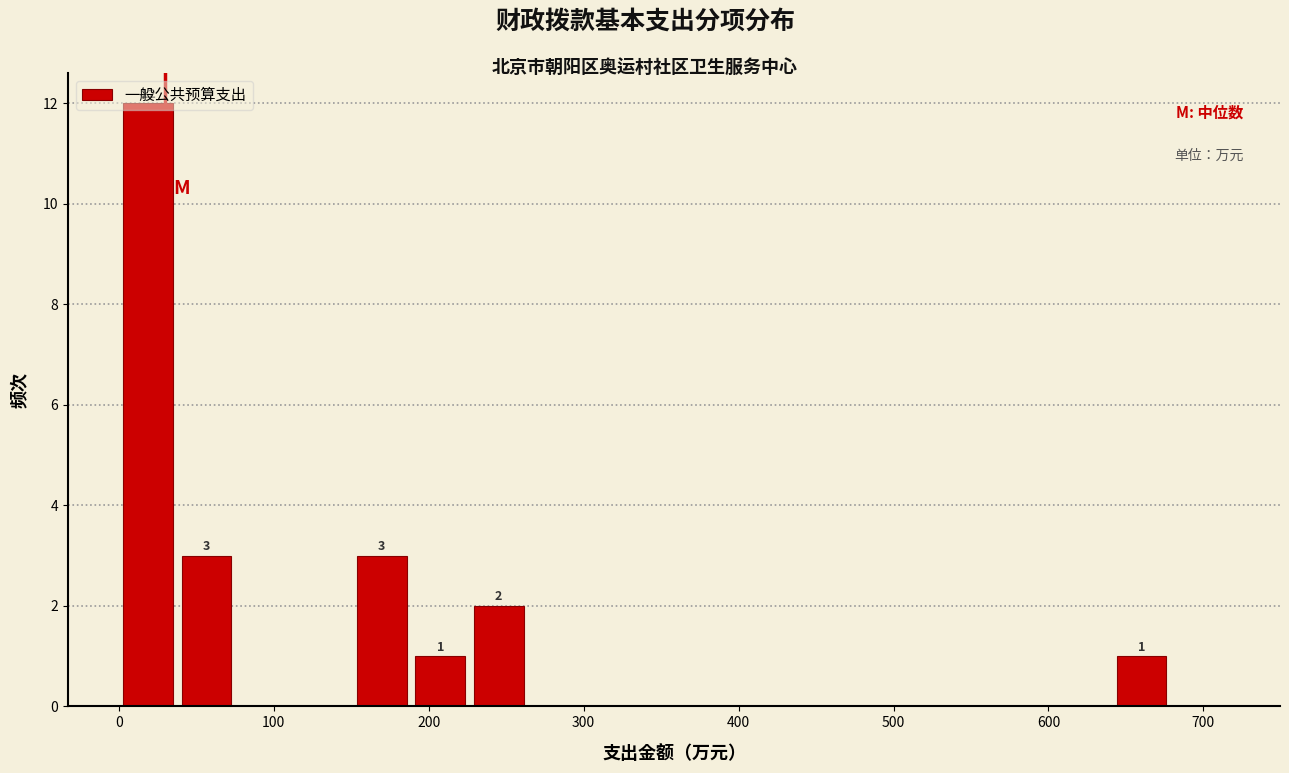

Read against the x-axis, roughly where is the centre of the tallest bar?

20